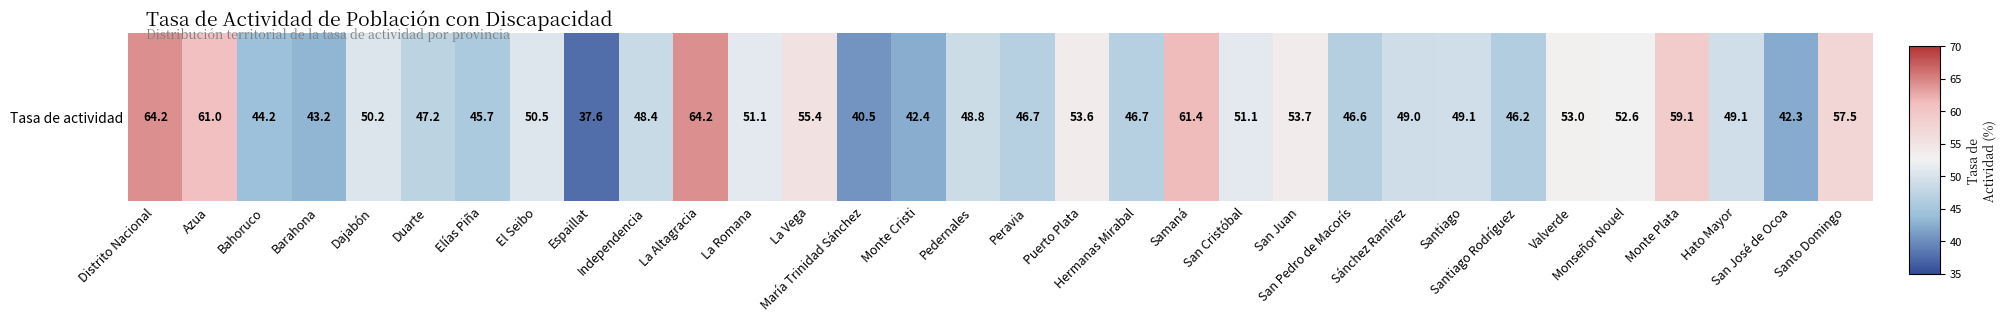

List the labels in order of value, largest first.

Distrito Nacional, La Altagracia, Samaná, Azua, Monte Plata, Santo Domingo, La Vega, San Juan, Puerto Plata, Valverde, Monseñor Nouel, La Romana, San Cristóbal, El Seibo, Dajabón, Santiago, Hato Mayor, Sánchez Ramírez, Pedernales, Independencia, Duarte, Peravia, Hermanas Mirabal, San Pedro de Macorís, Santiago Rodríguez, Elías Piña, Bahoruco, Barahona, Monte Cristi, San José de Ocoa, María Trinidad Sánchez, Espaillat